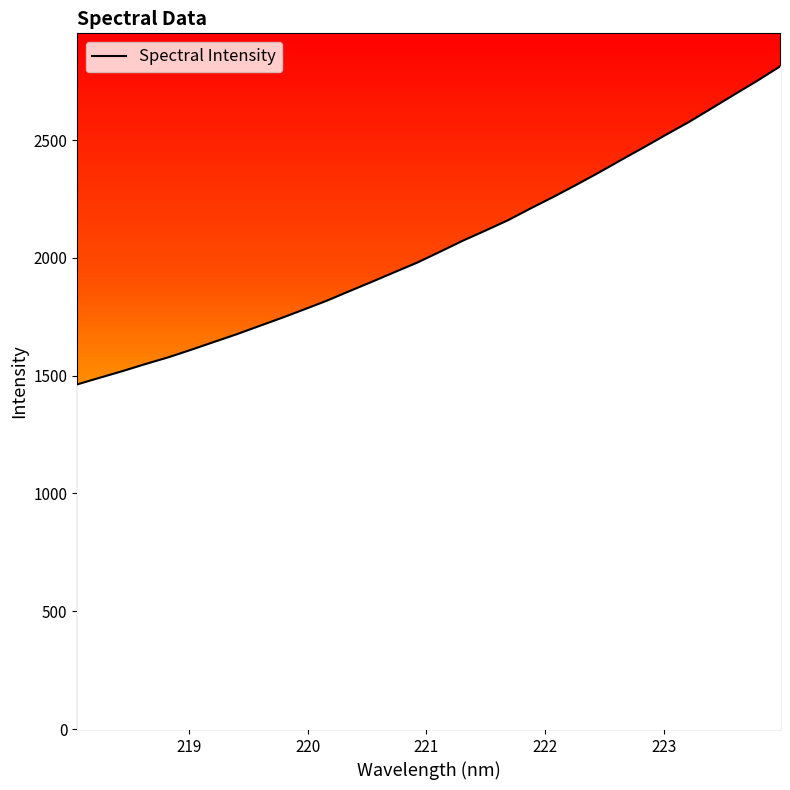

What is the value of the 27th point from the left?

2524.5